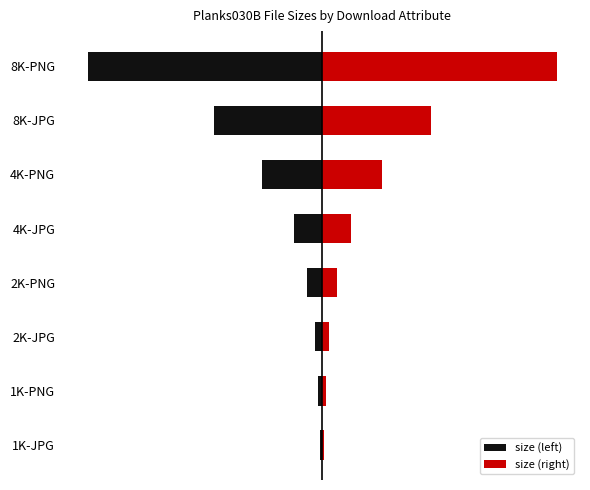

What is the difference between the size (left) values at 3 and 4?

57.8